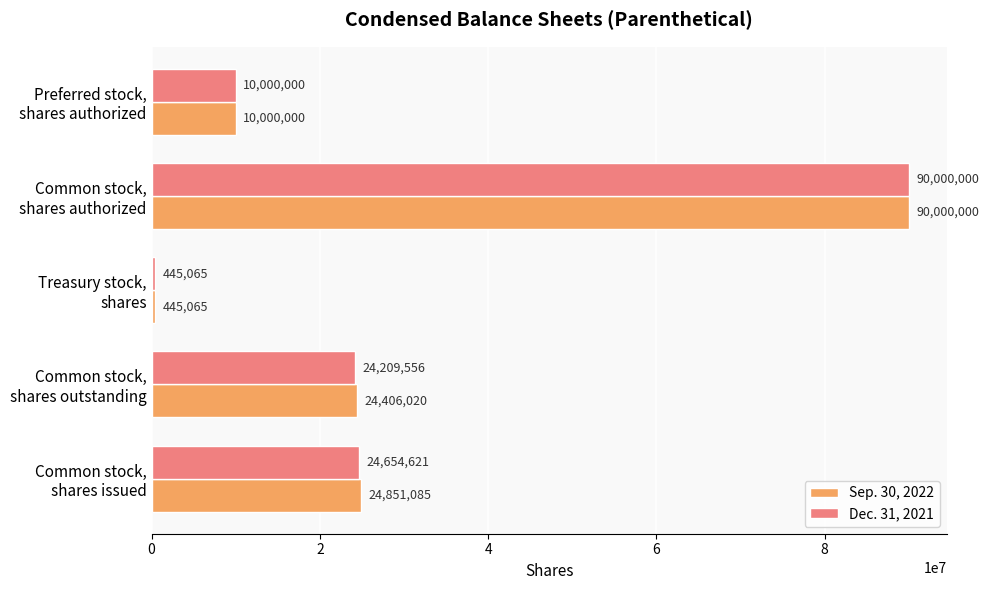

How many values in the Sep. 30, 2022 series are below 24406020?

2